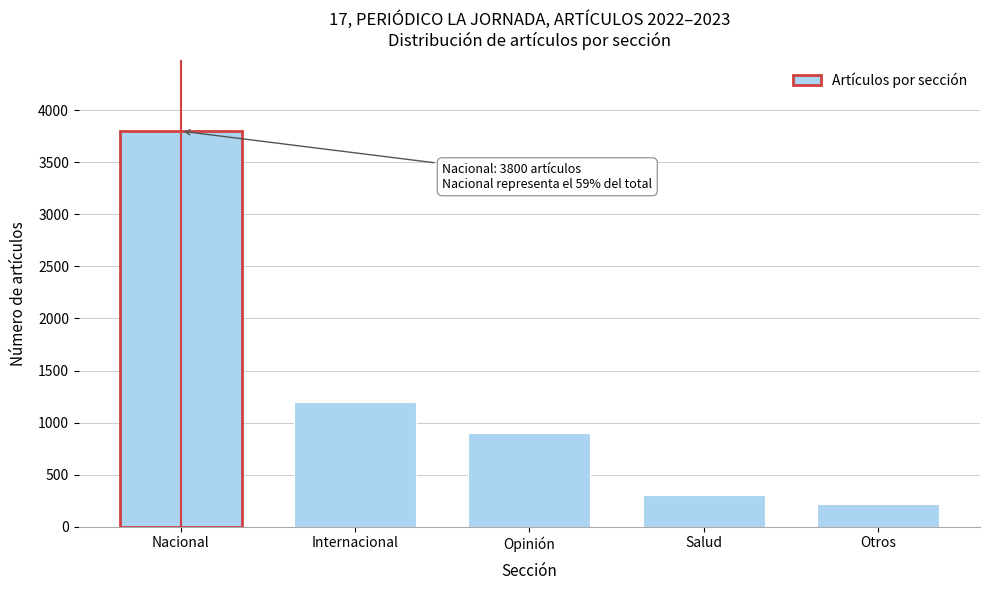

Reading left to right, extract all data points from this chart.

3800	1200	900	300	216